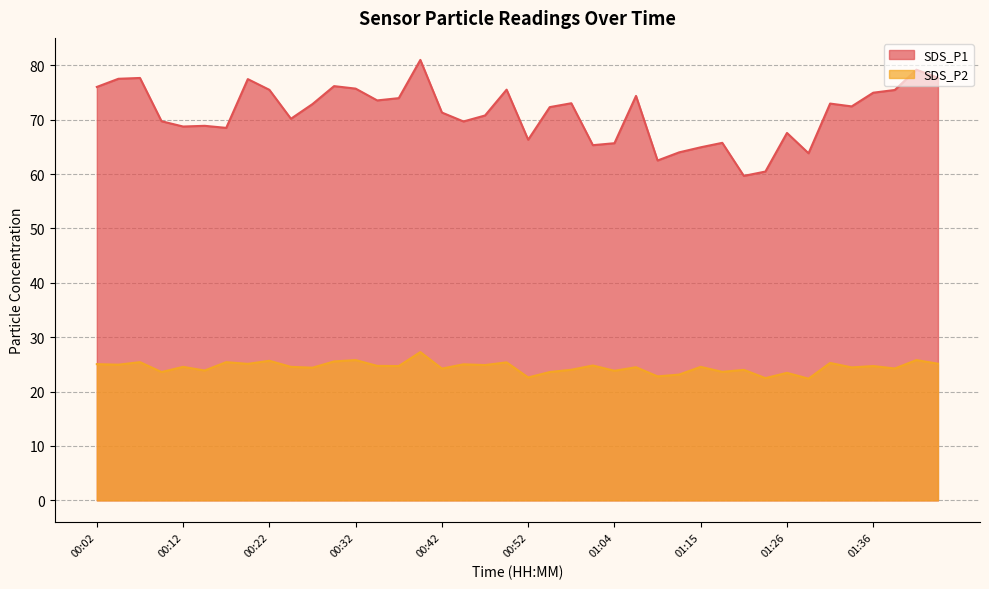

True or false: SDS_P1 has more than 0 interior local peaks.

True